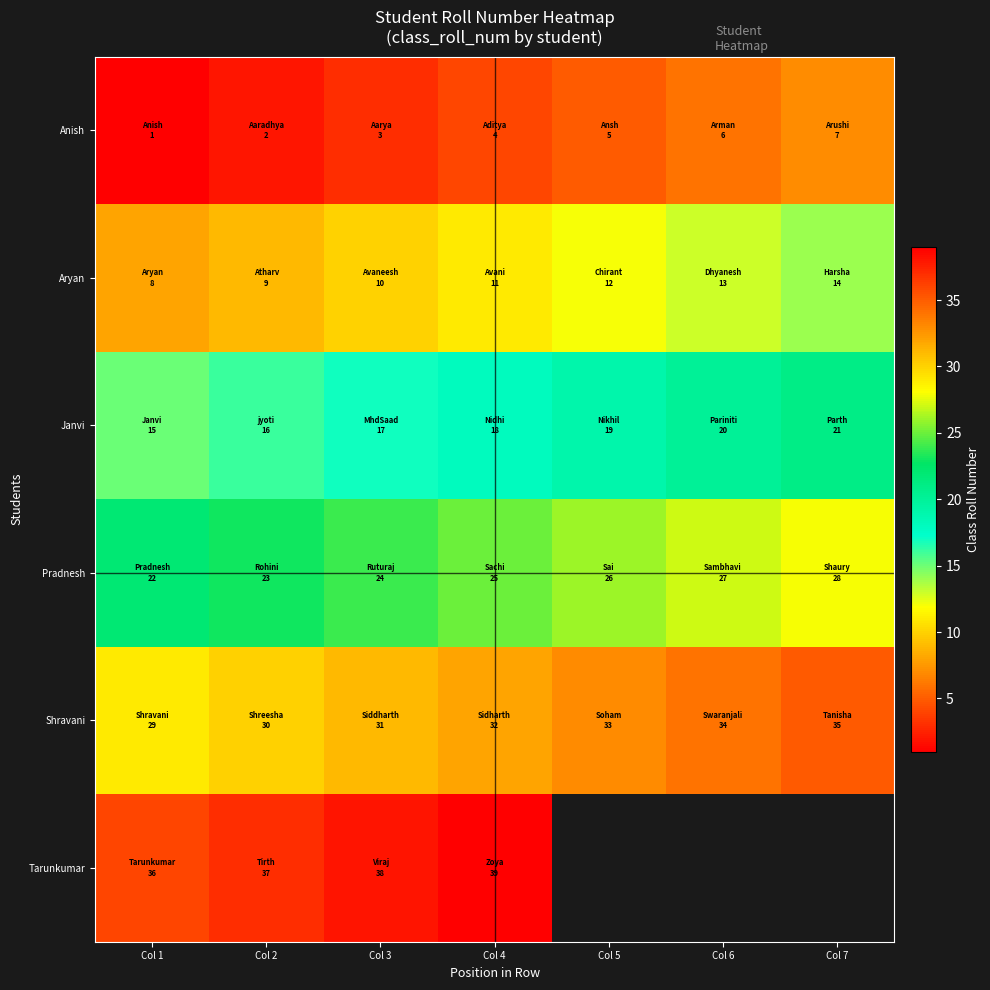

Count the number of categories in the chart.

7